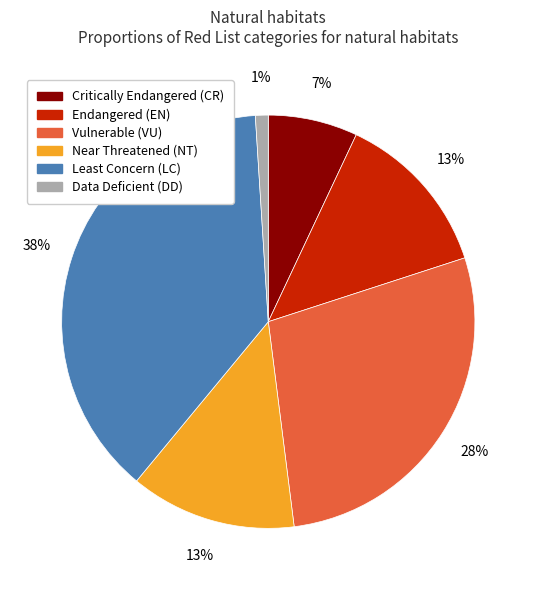

To the nearest percent, what portion does Least Concern (LC) represent?

38%